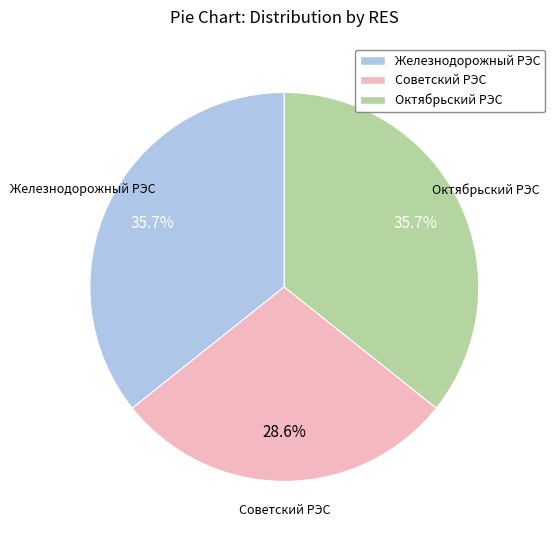

How many segments does this pie chart have?

3